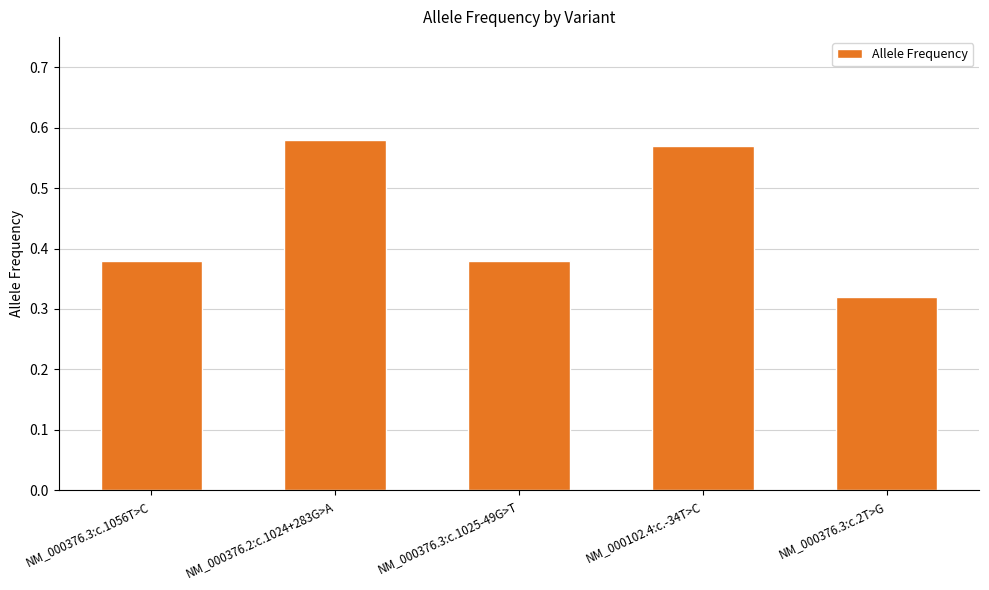

Which label corresponds to the smallest value in the chart?

NM_000376.3:c.2T>G